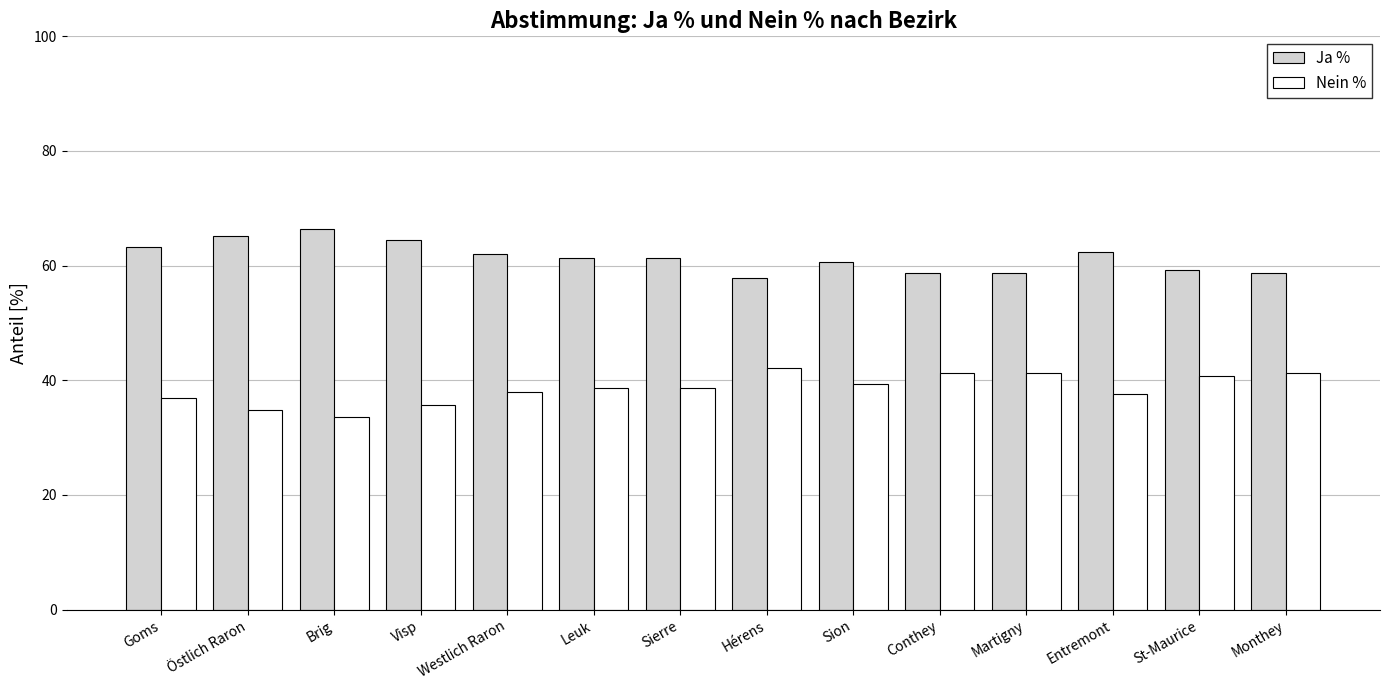

What is the difference between the second highest and minimum values in the Nein % series?

7.7